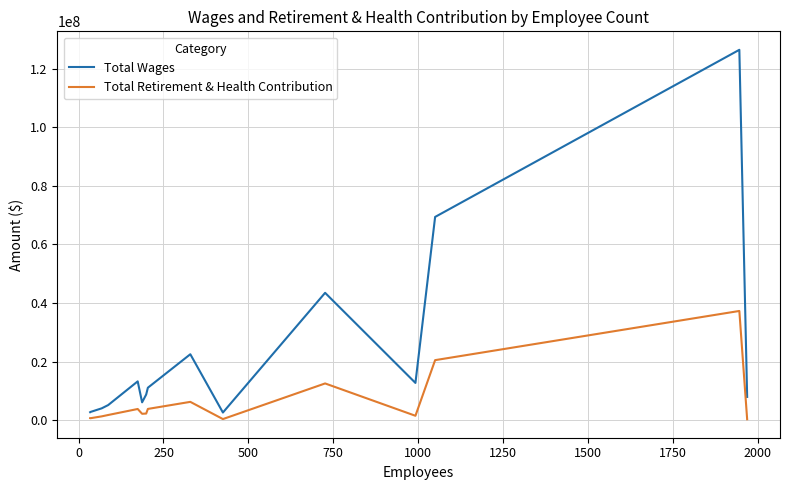

What is the average value of the Total Wages series?

22665309